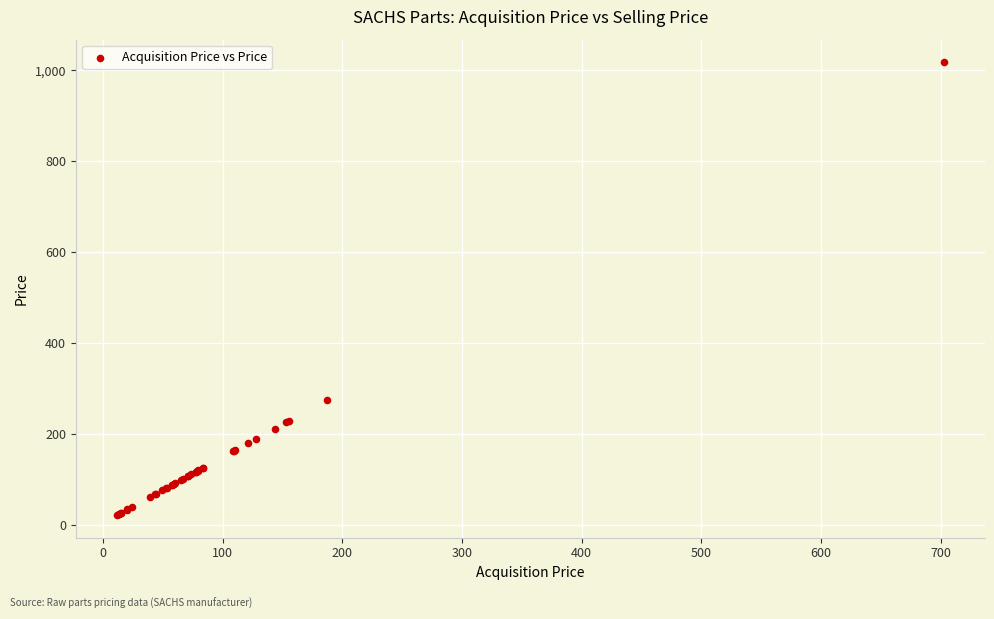

What Y value in the scatter plot is closest to 520?

275.3